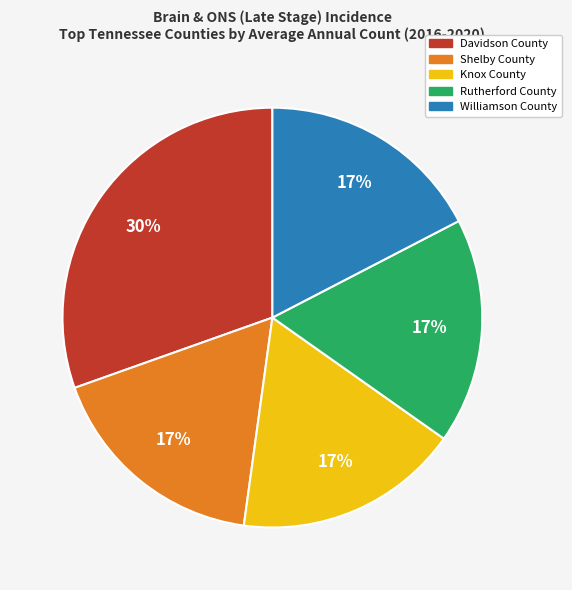

Is there any slice that represents more than half of the pie?

No